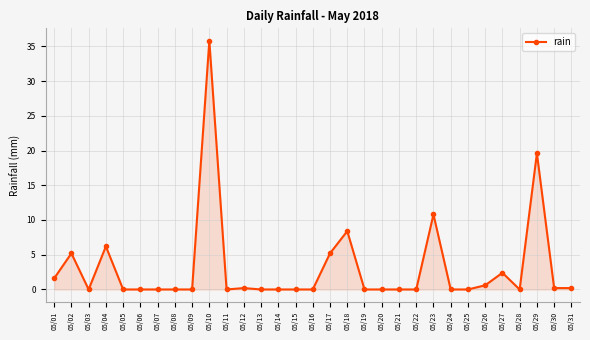

What is the maximum value shown in the chart?

35.8